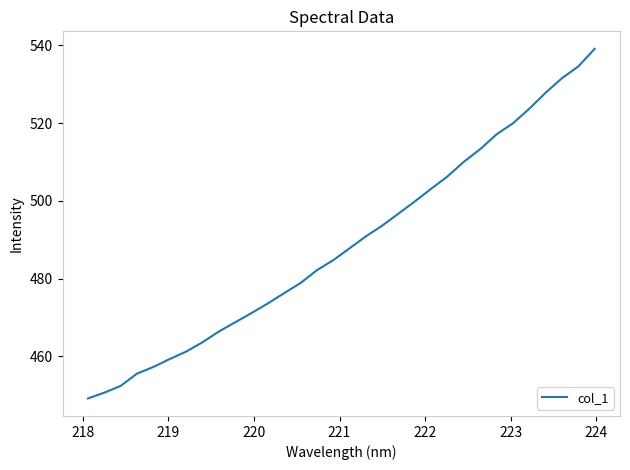

What is the difference between the maximum and minimum values?

89.9